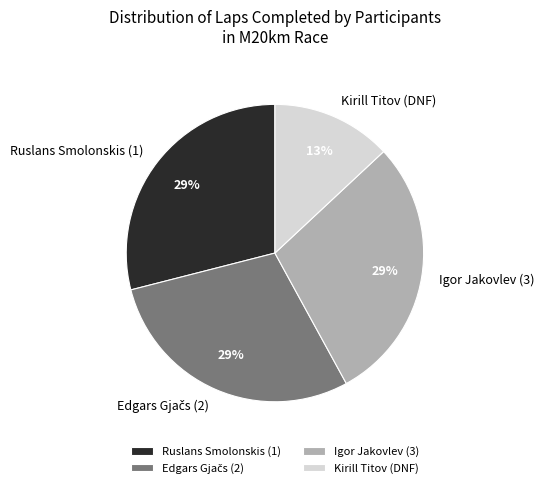

Is the sum of Kirill Titov (DNF) and Igor Jakovlev (3) greater than half?

No